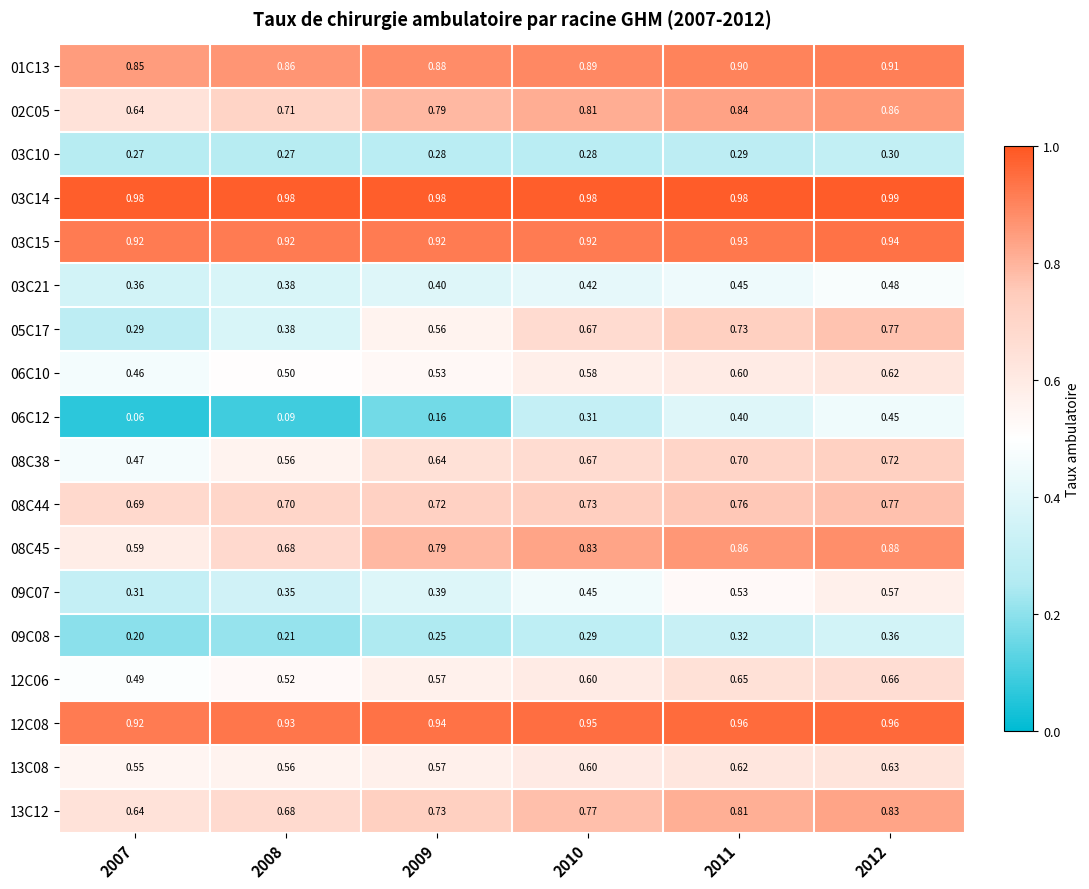

Which label corresponds to the largest value in the chart?

2012